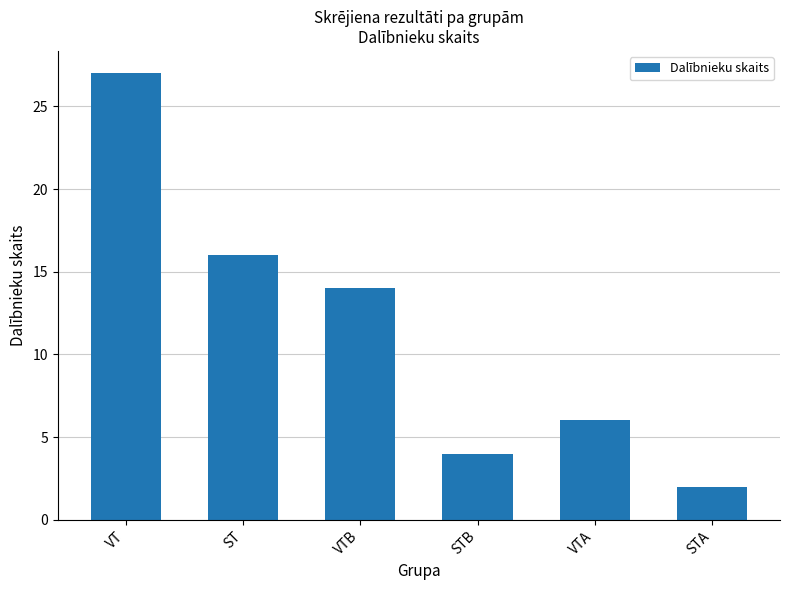

Reading right to left, list all the values displayed in this chart.

STA=2	VTA=6	STB=4	VTB=14	ST=16	VT=27